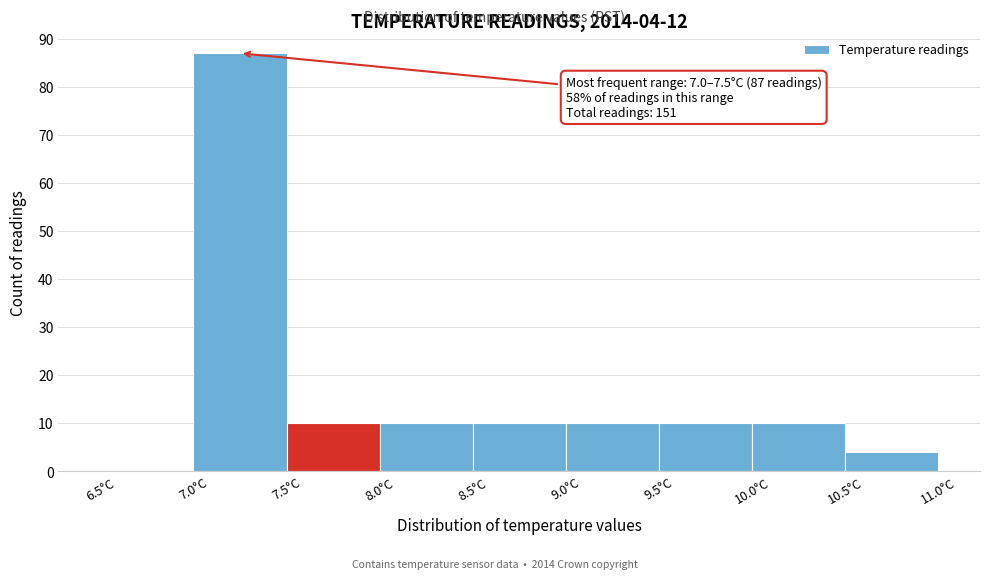

Over which range of the x-axis is the bar tallest?

7.0 to 7.5